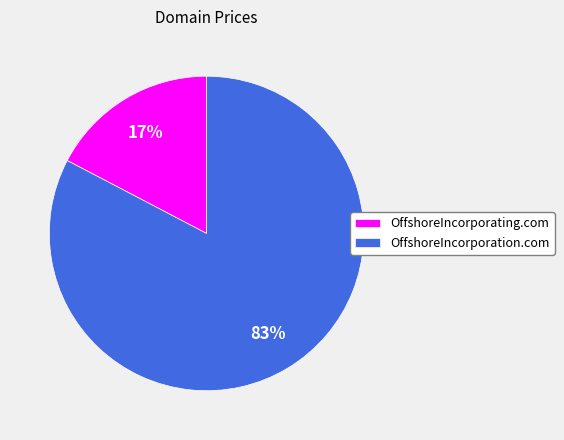

To the nearest percent, what percentage of the pie is OffshoreIncorporation.com?

83%